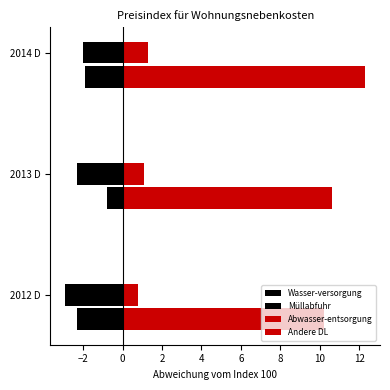

How many values in the Wasser-versorgung series are below -2?

2